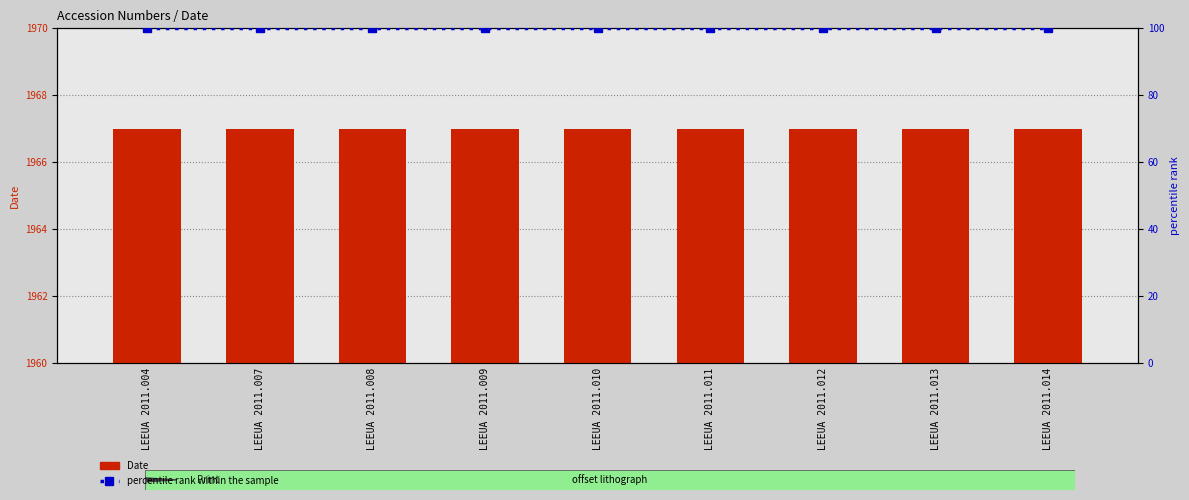

Which series has the largest range (max minus min)?

Date